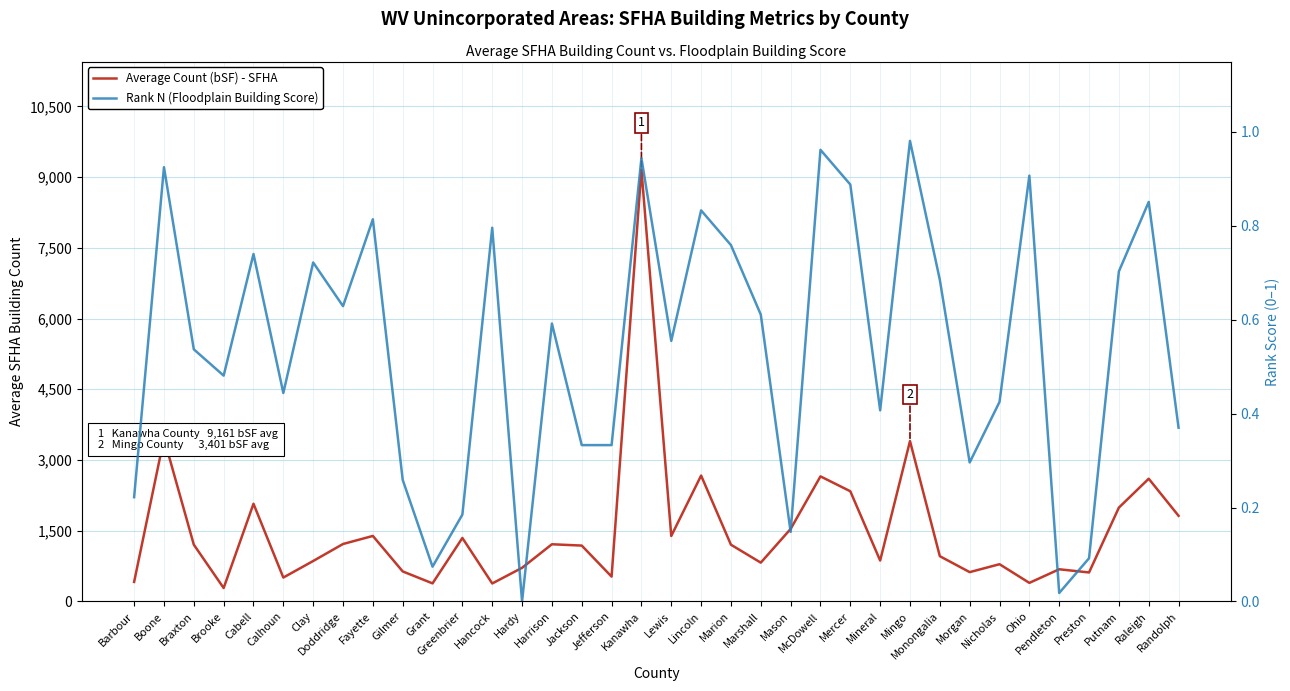

Rank the series by their maximum value, from lowest to highest.

Rank N (Floodplain Building Score), Average Count (bSF) - SFHA